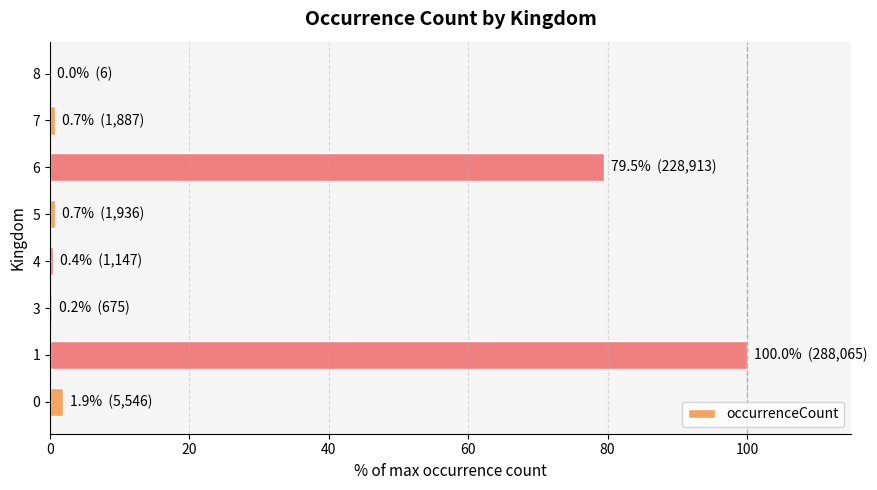

What is the sum of all values?

183.4